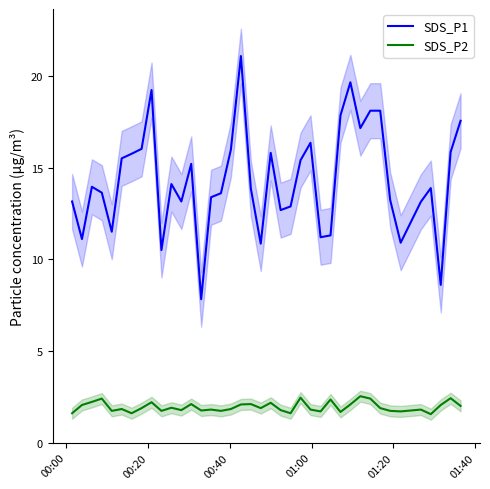

How many categories are shown in the chart?

39